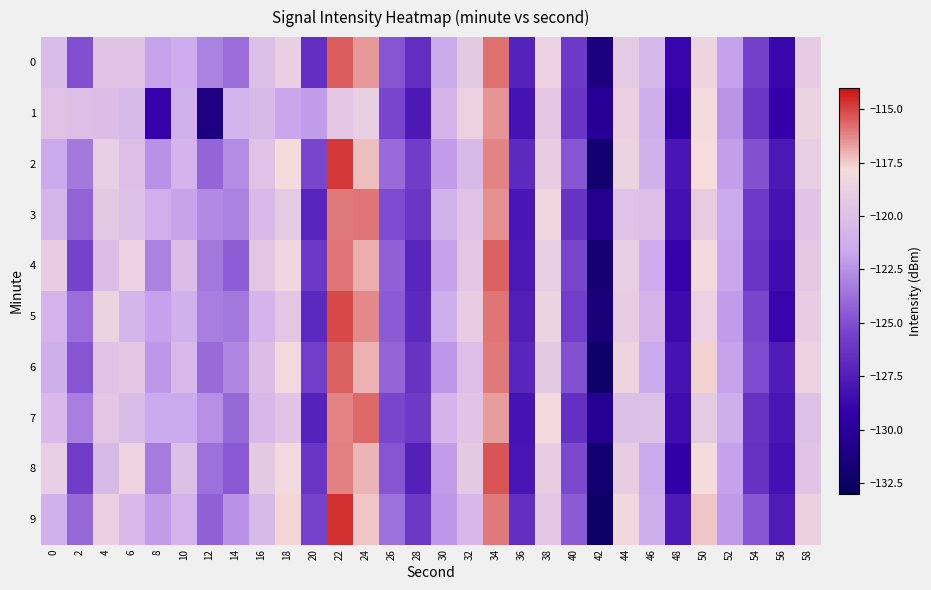

What is the total value across all series at 38?

-1189.1